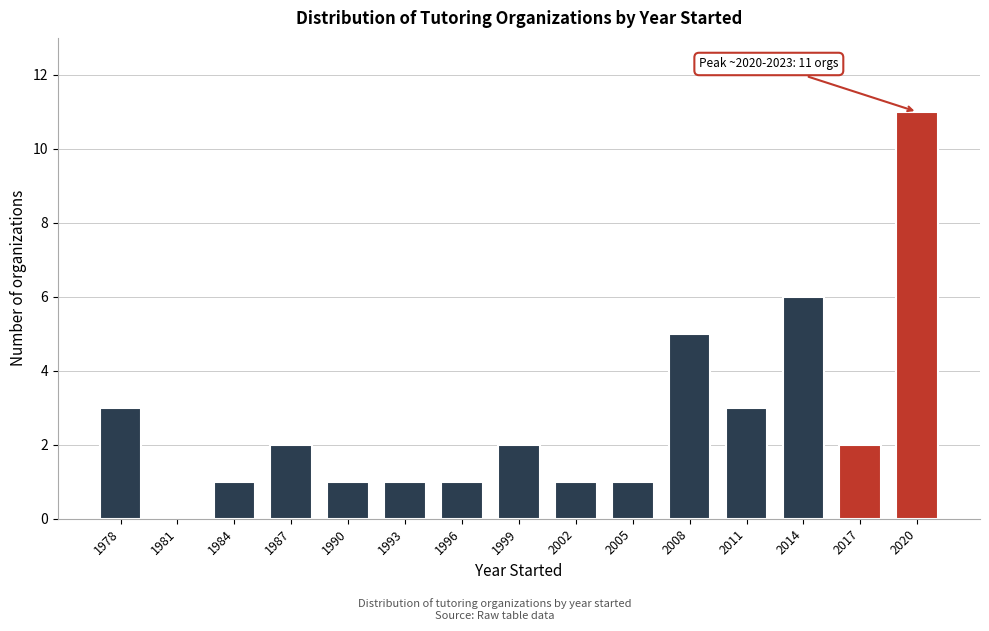

Reading left to right, extract all data points from this chart.

1978=3	1981=0	1984=1	1987=2	1990=1	1993=1	1996=1	1999=2	2002=1	2005=1	2008=5	2011=3	2014=6	2017=2	2020=11